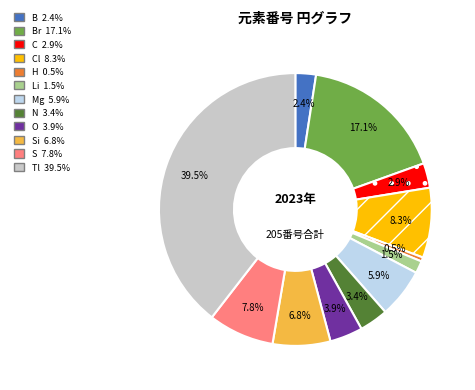

Count the number of slices in the pie.

12